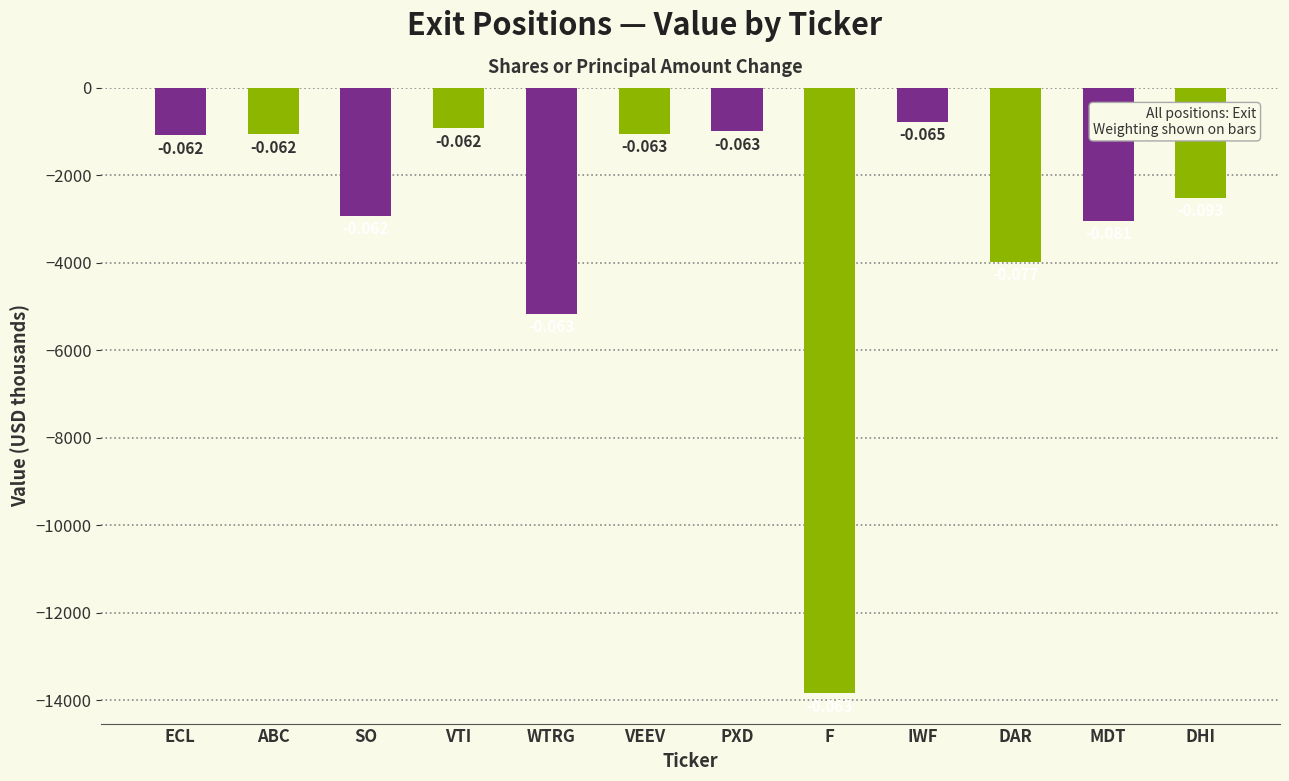

Does the chart contain any negative values?

Yes